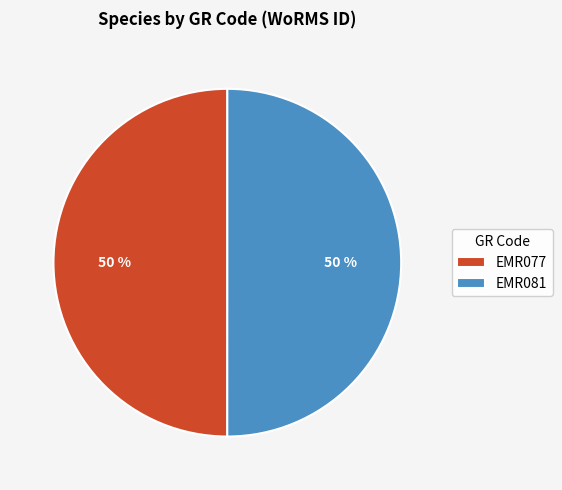

To the nearest percent, what portion does EMR081 represent?

50%